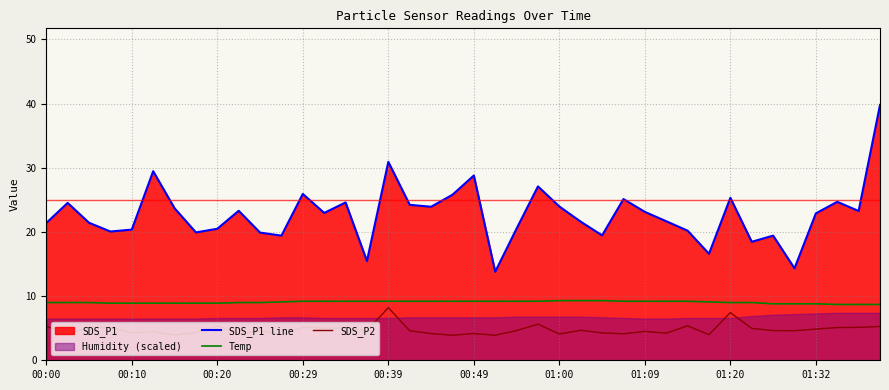

True or false: SDS_P1 line and Temp cross at least once.

False